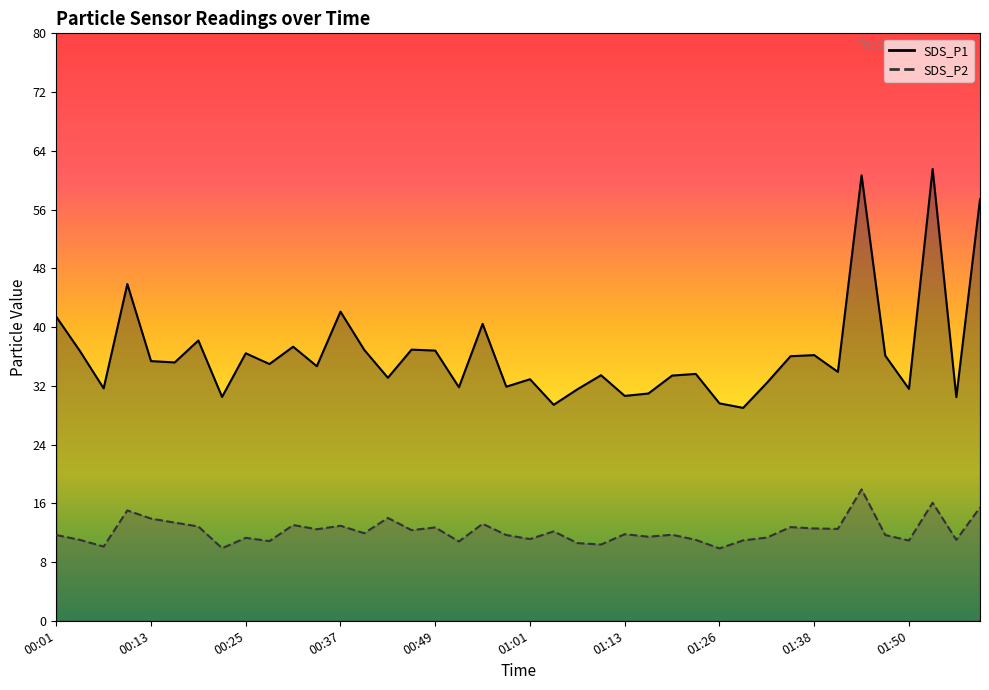

True or false: SDS_P2 line has a value of 25.3 at 39.

False